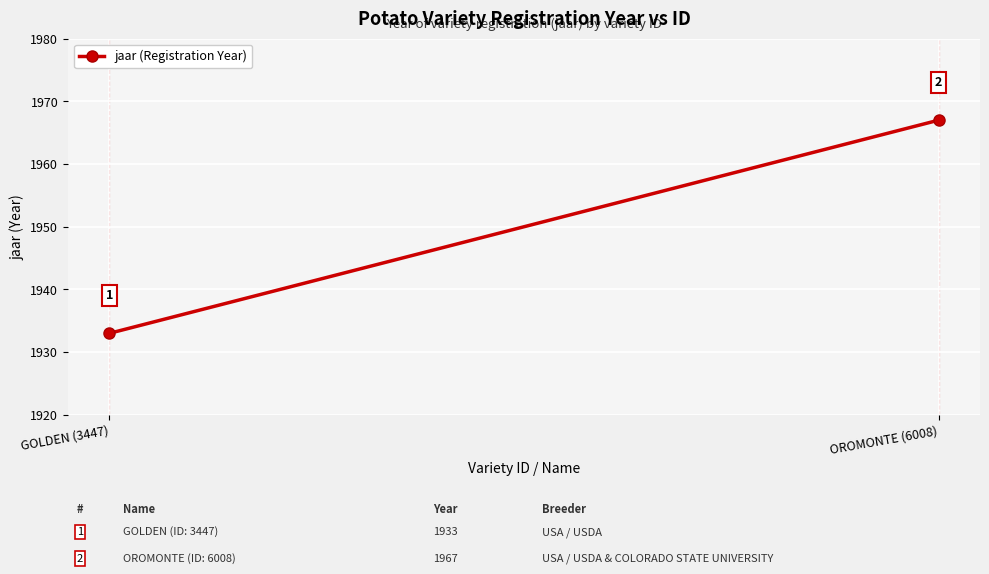

What is the sum of all values?

3900